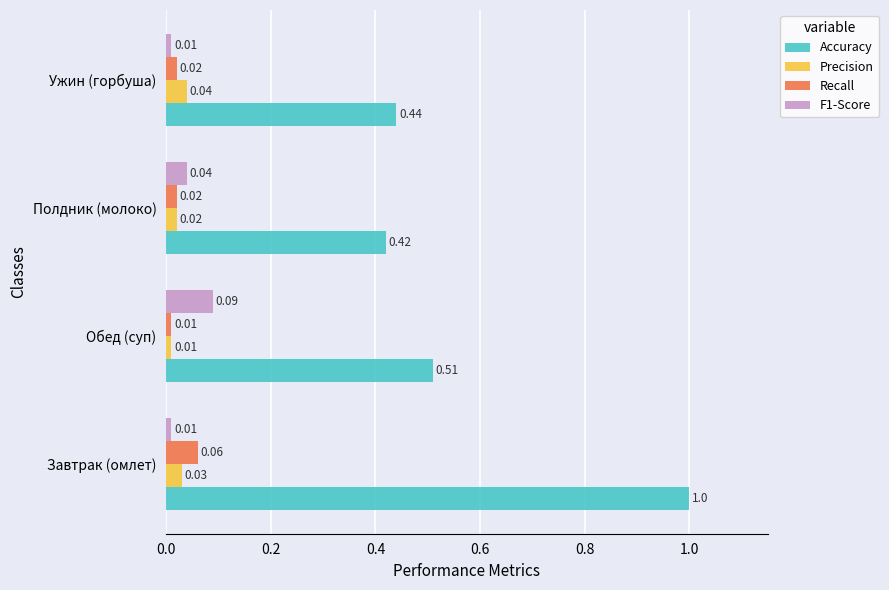

At how many categories does at least one series exceed 0?

4